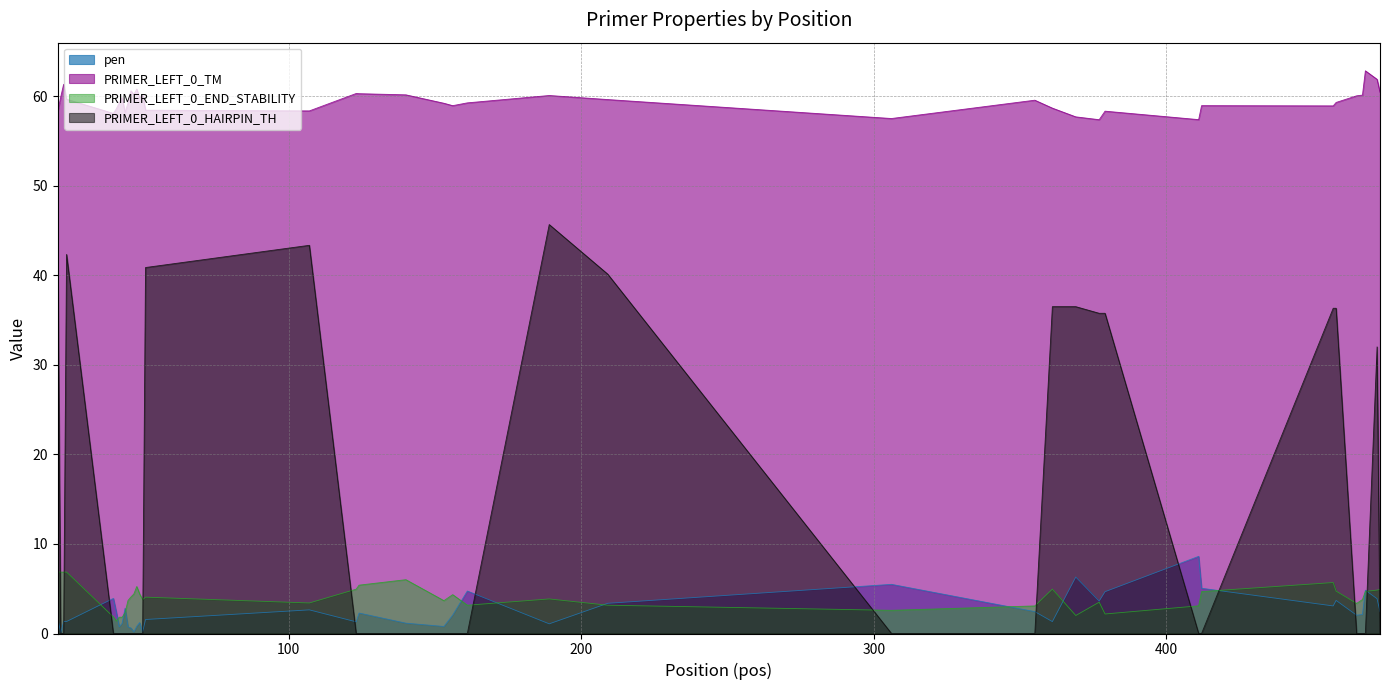

Does the chart display data point markers on the line(s)?

No